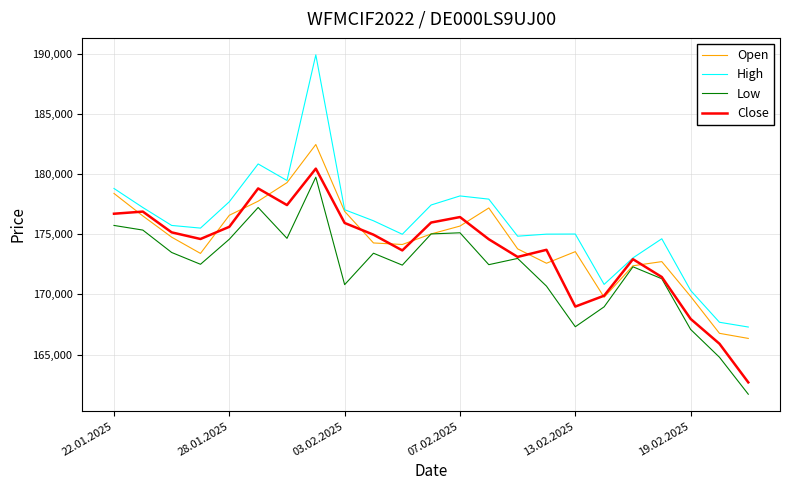

What is the maximum value shown in the chart?

189896